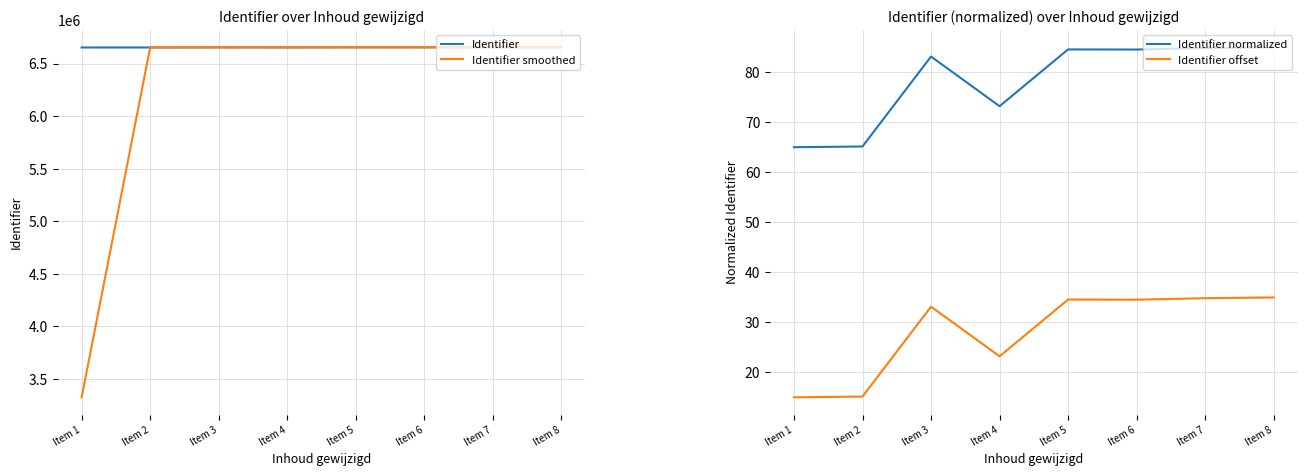

What is the total value across all series at Item 3?

13308694.7